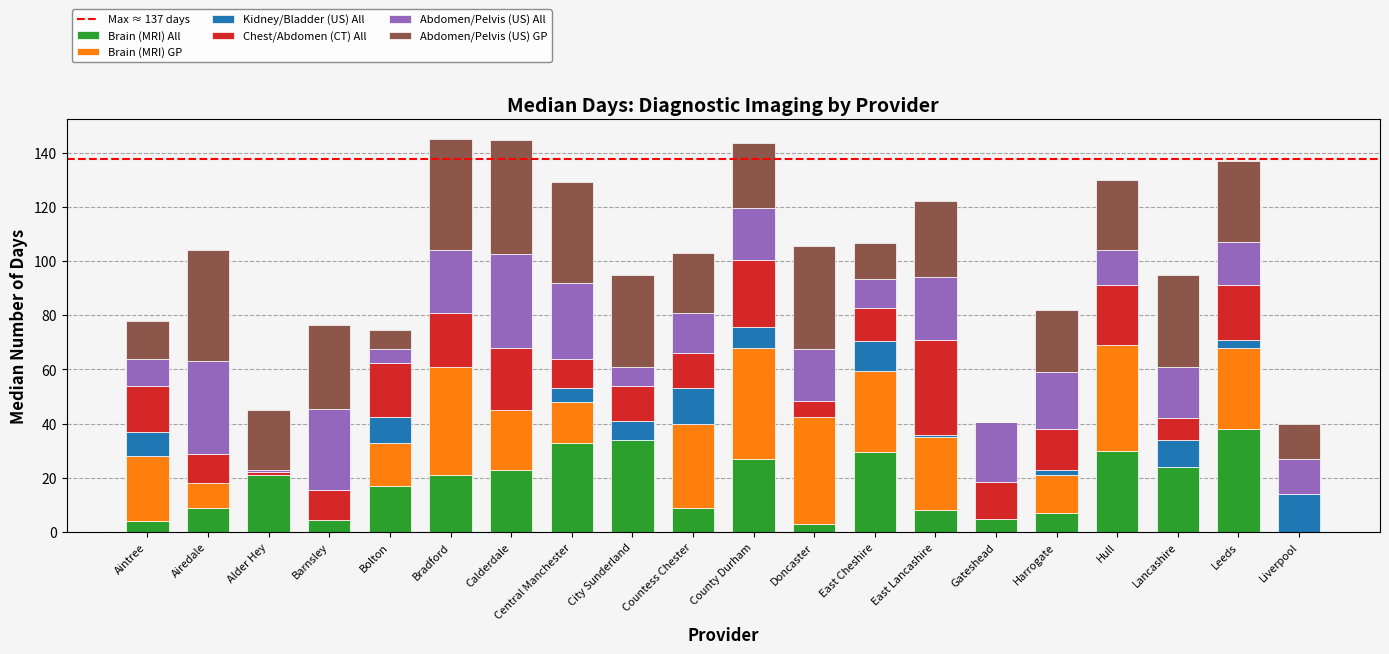

What is the total value across all series at City Sunderland?

95.0